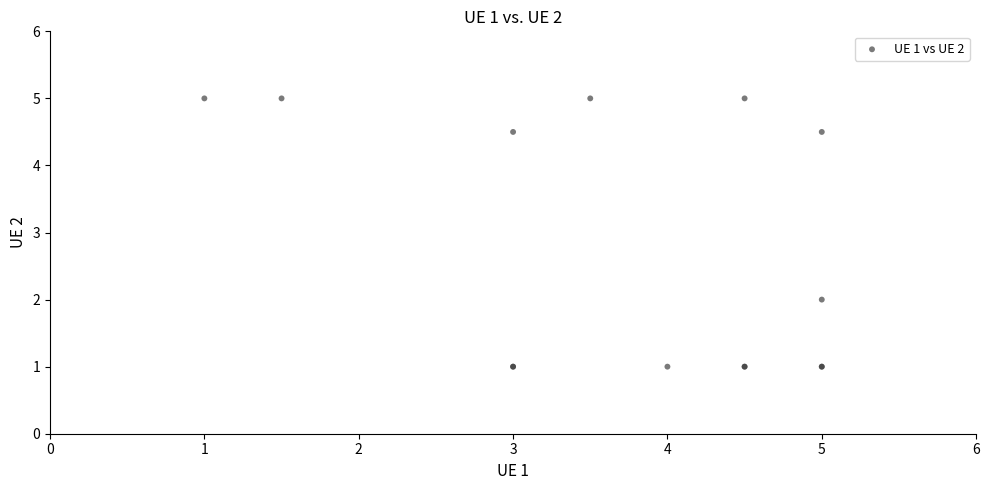

What Y value in the scatter plot is closest to 3?

2.0